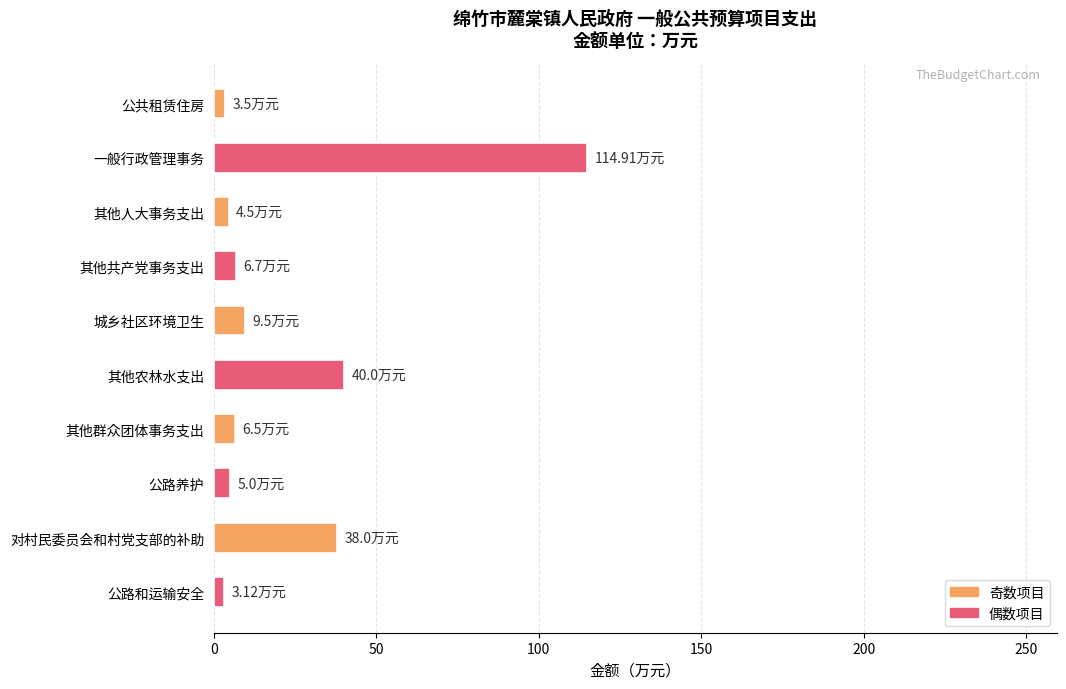

What is the label of the 1st bar from the bottom?

公路和运输安全